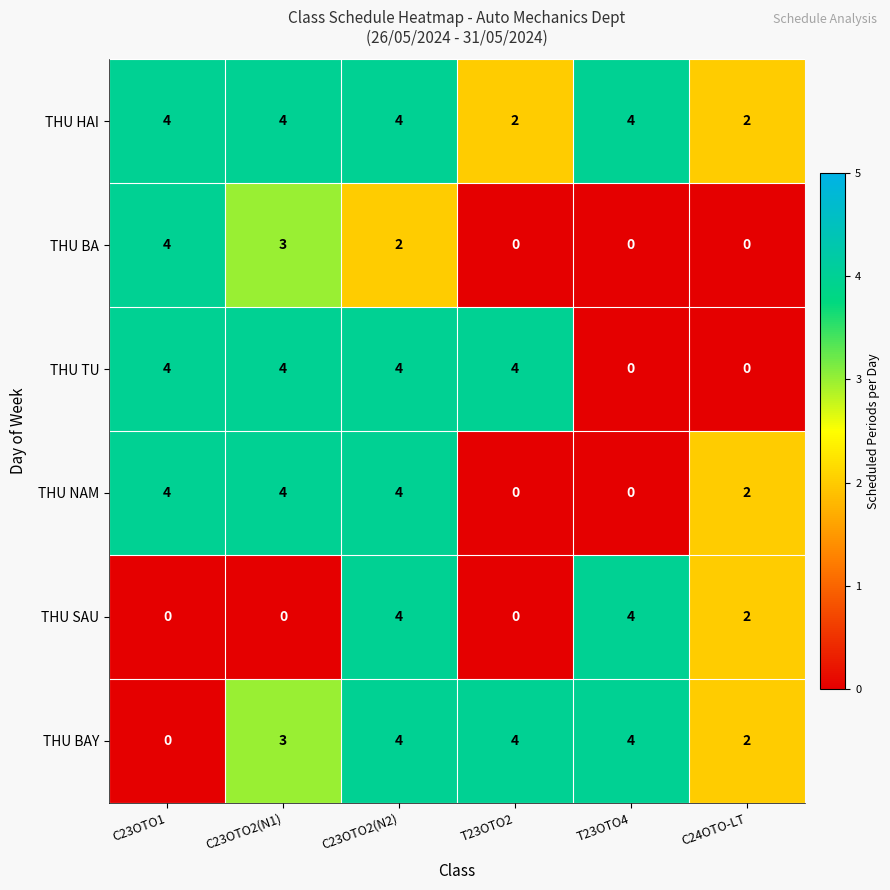

What is the highest value of the THU NAM series?

4